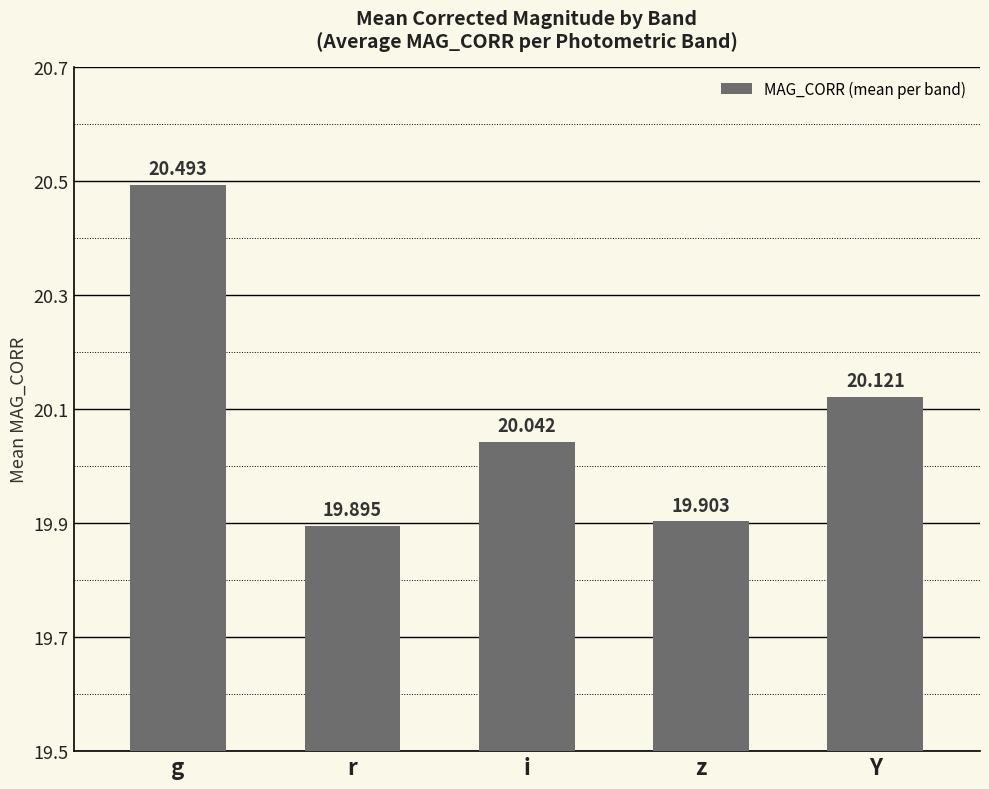

Reading left to right, list all the values displayed in this chart.

20.5	19.9	20.0	19.9	20.1